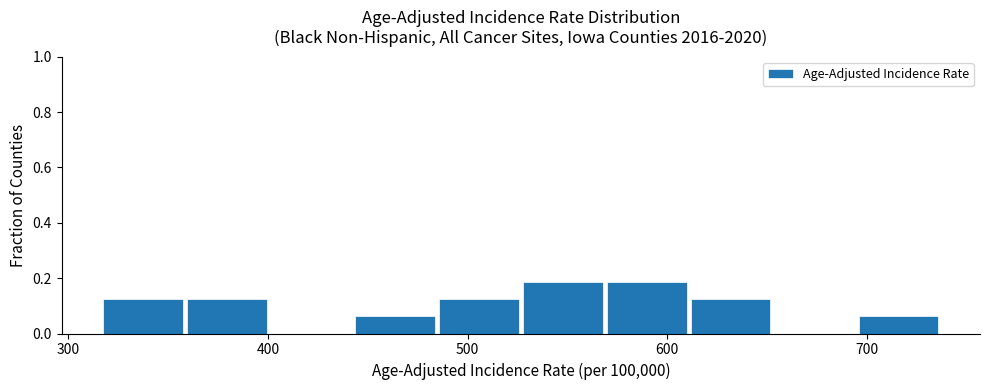

Reading left to right, list every bar in this chart as the range it spans on the x-axis followed by its height. Neither the bar edges nor the heights are printed on the chart, so give them approximately, as read against the axes.

320 to 360: 0.12
360 to 400: 0.12
400 to 440: 0
440 to 490: 0.06
490 to 530: 0.12
530 to 570: 0.18
570 to 610: 0.18
610 to 650: 0.12
650 to 700: 0
700 to 740: 0.06